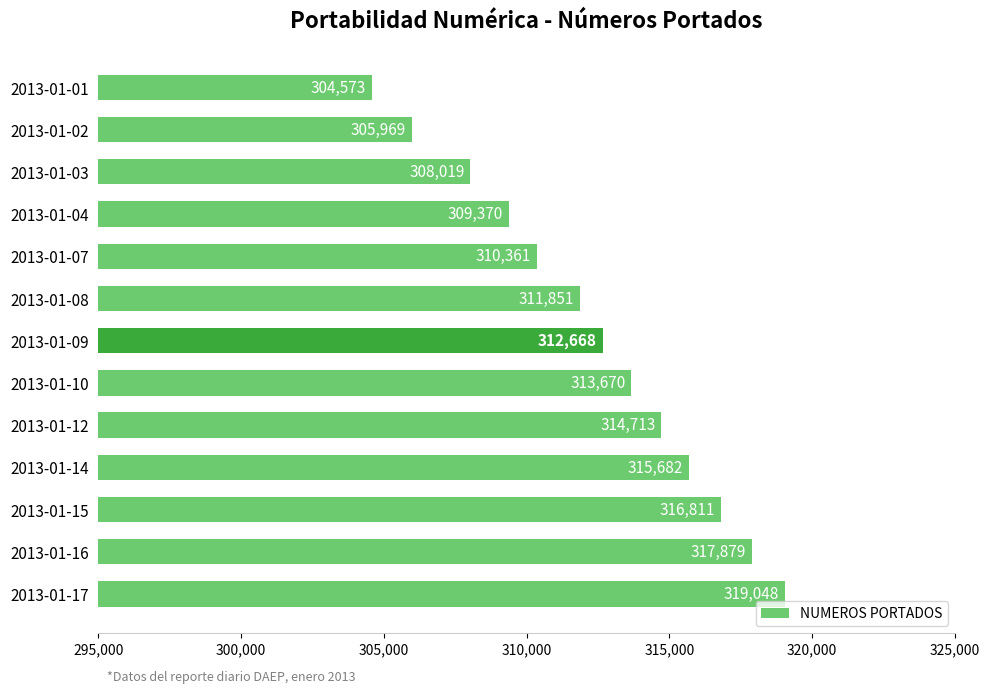

Is it true that the value at 2013-01-16 is 317879?

True